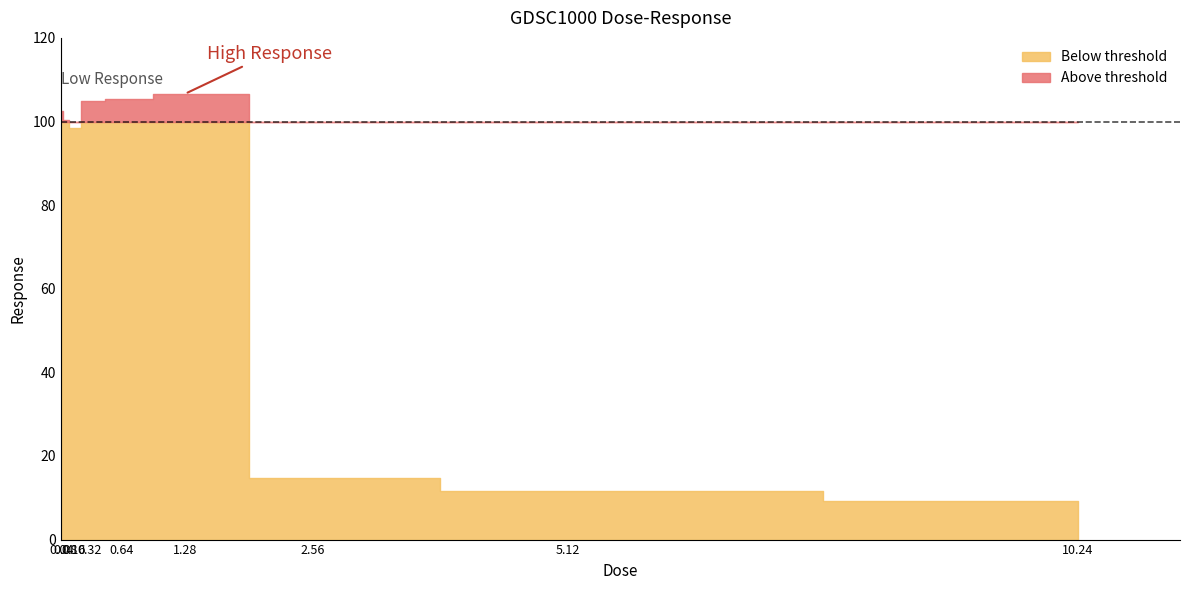

What value does the data have at 0.04?

102.5